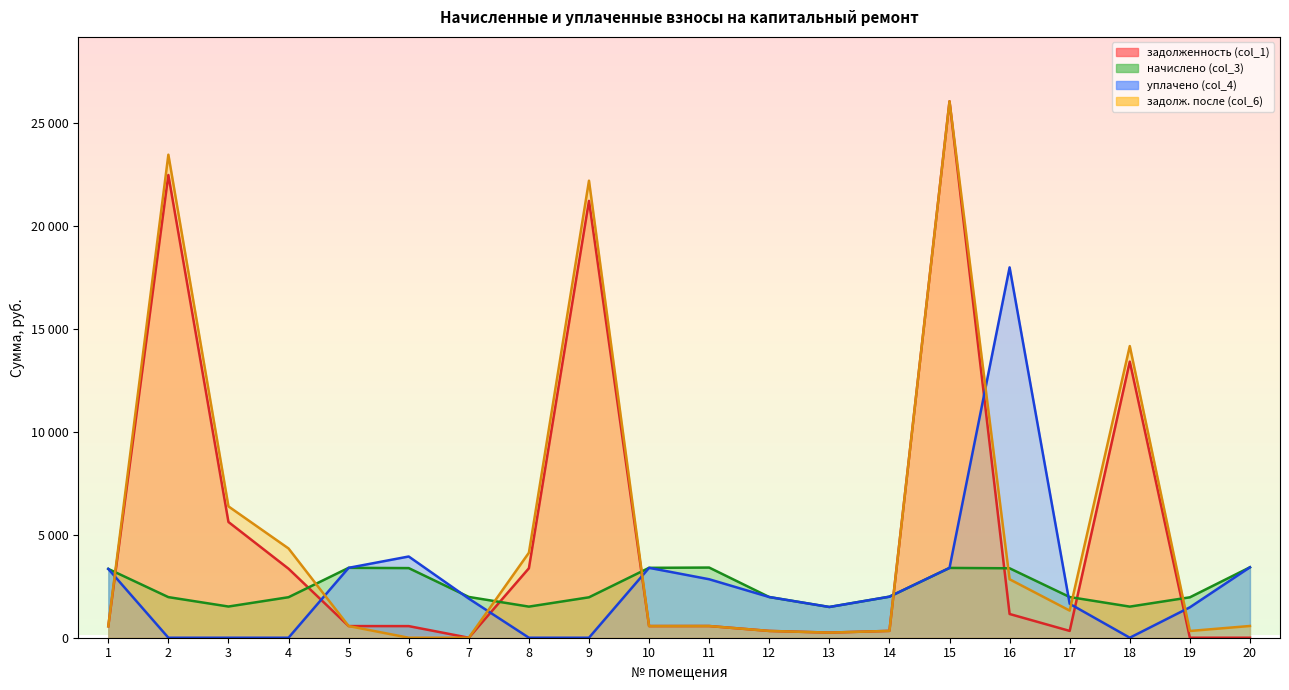

True or false: уплачено (col_4) and задолж. после (col_6) intersect in this chart.

True